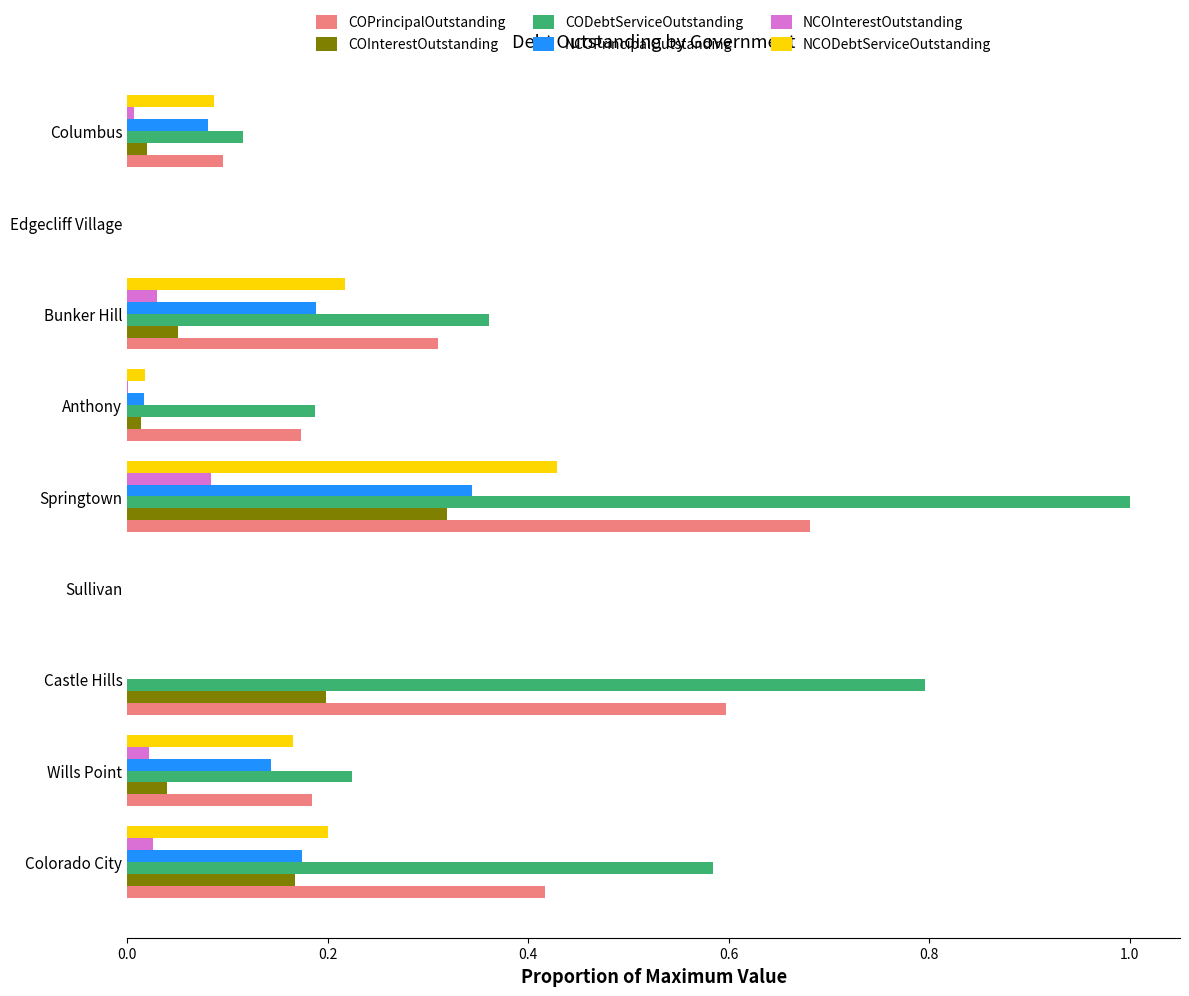

Is the value of COInterestOutstanding at Anthony greater than the value of CODebtServiceOutstanding at Springtown?

No